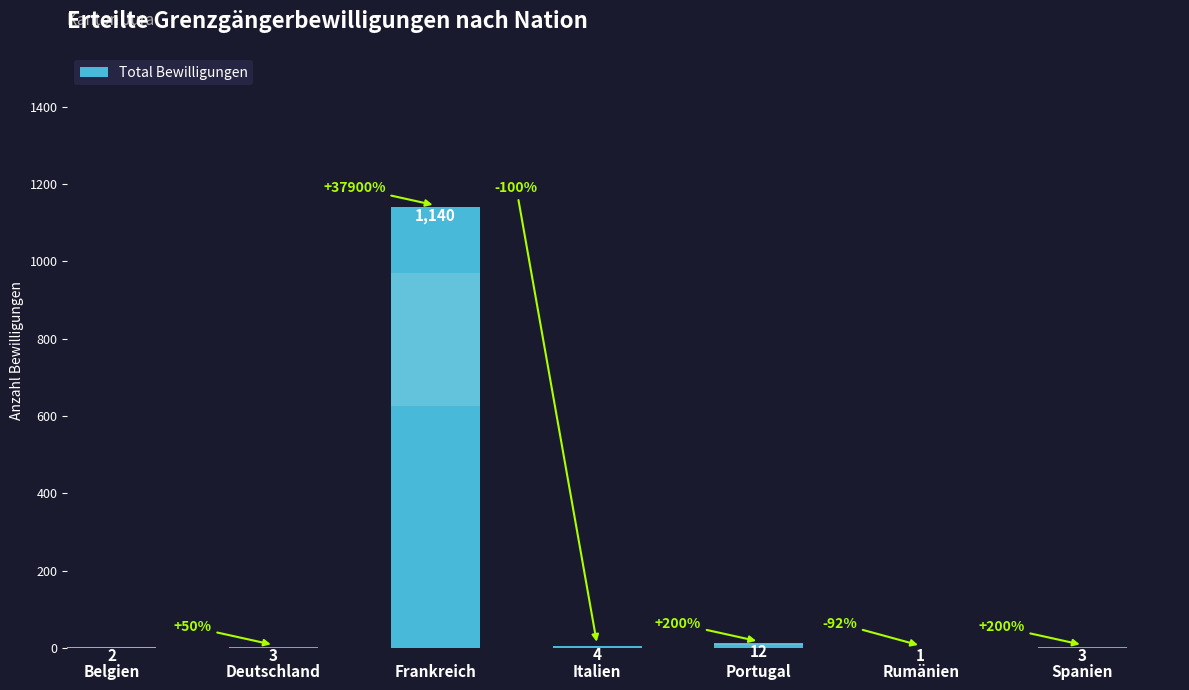

Is it true that the value at Deutschland is 4?

False